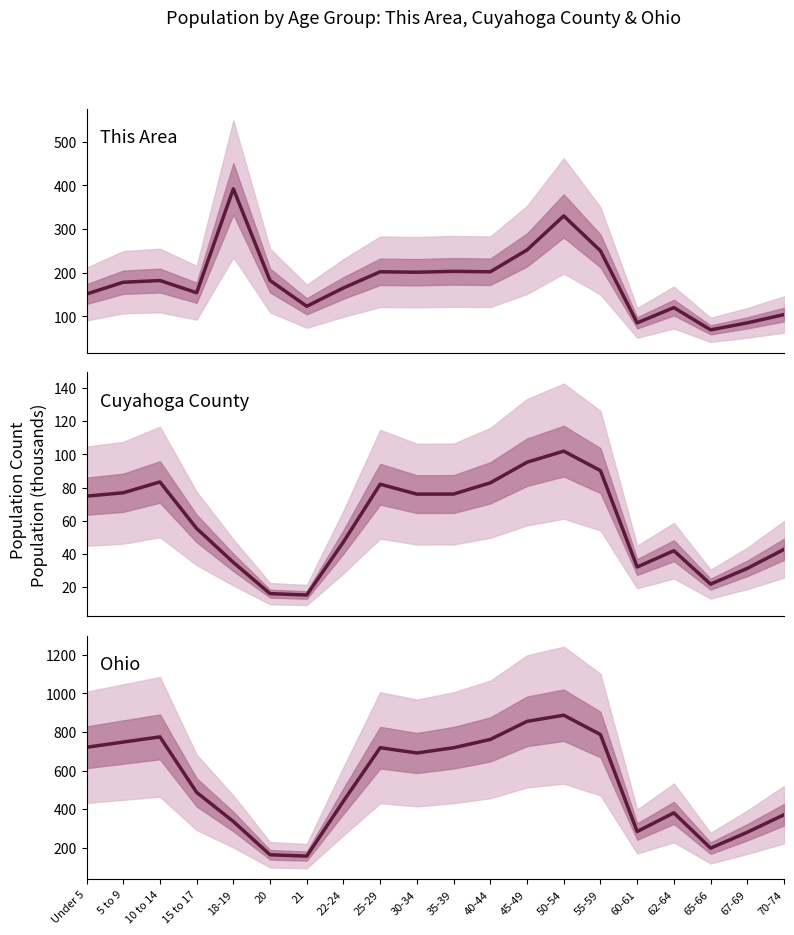

Which category has the highest value across all series?

50-54